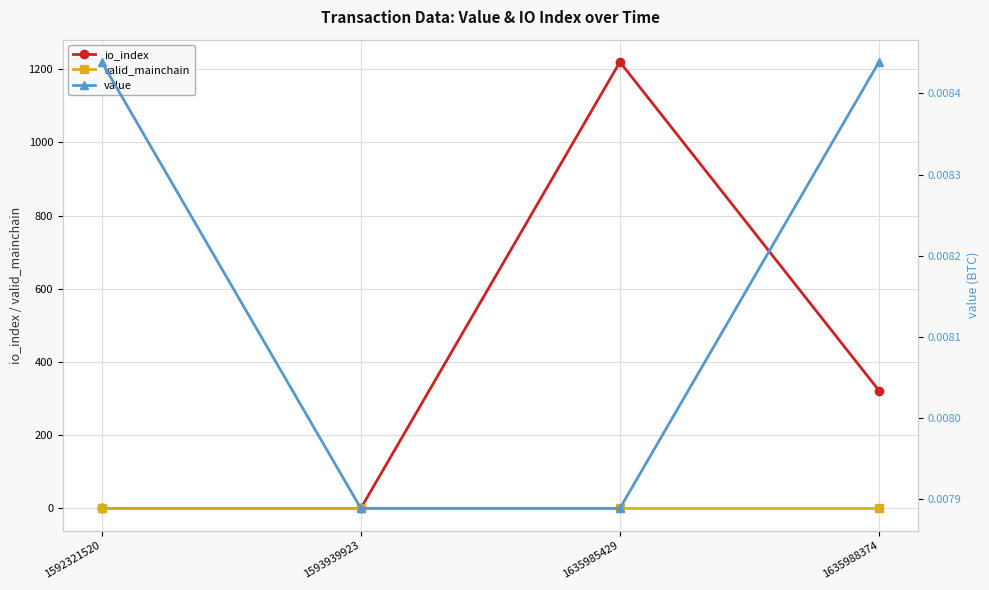

What are all the series names shown in the legend?

io_index, valid_mainchain, value